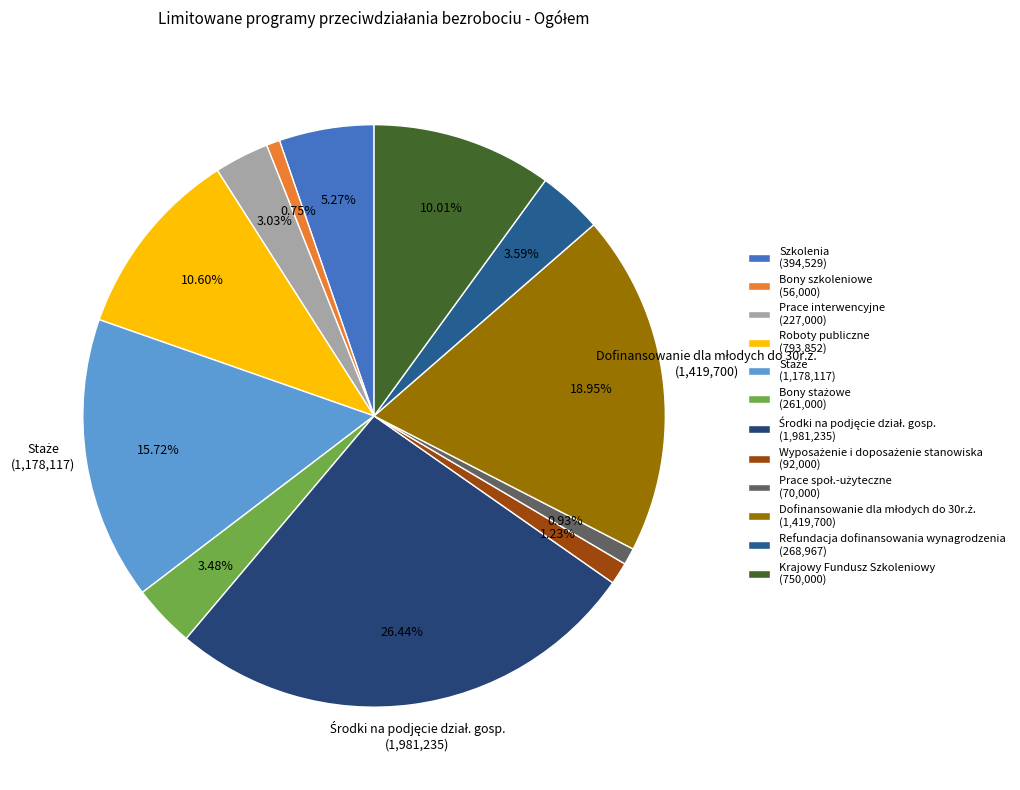

To the nearest percent, what is the average slice percentage?

8%